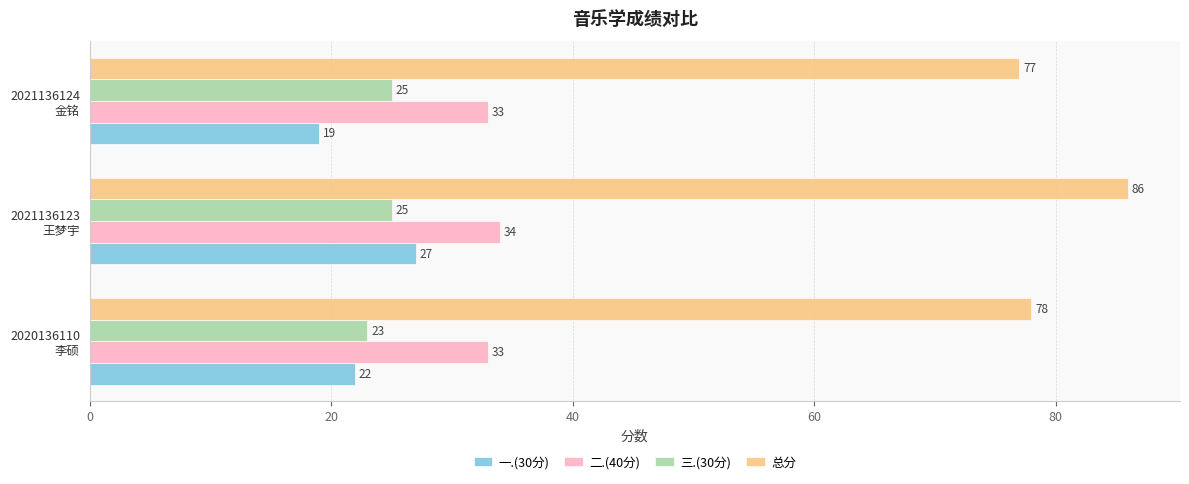

How many 二.(40分) values are between 33 and 34?

3